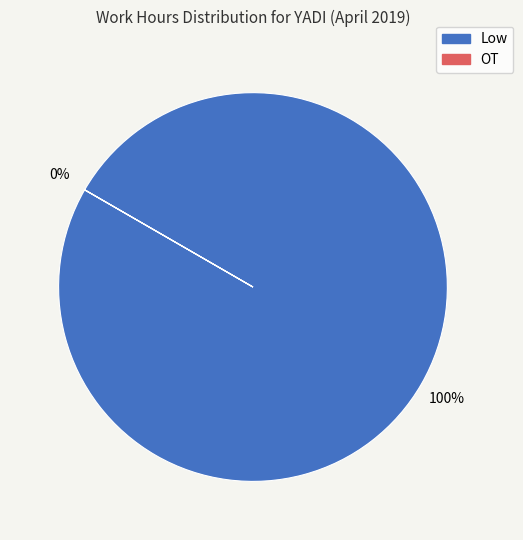

Is the sum of 17 and 10 greater than half?

No